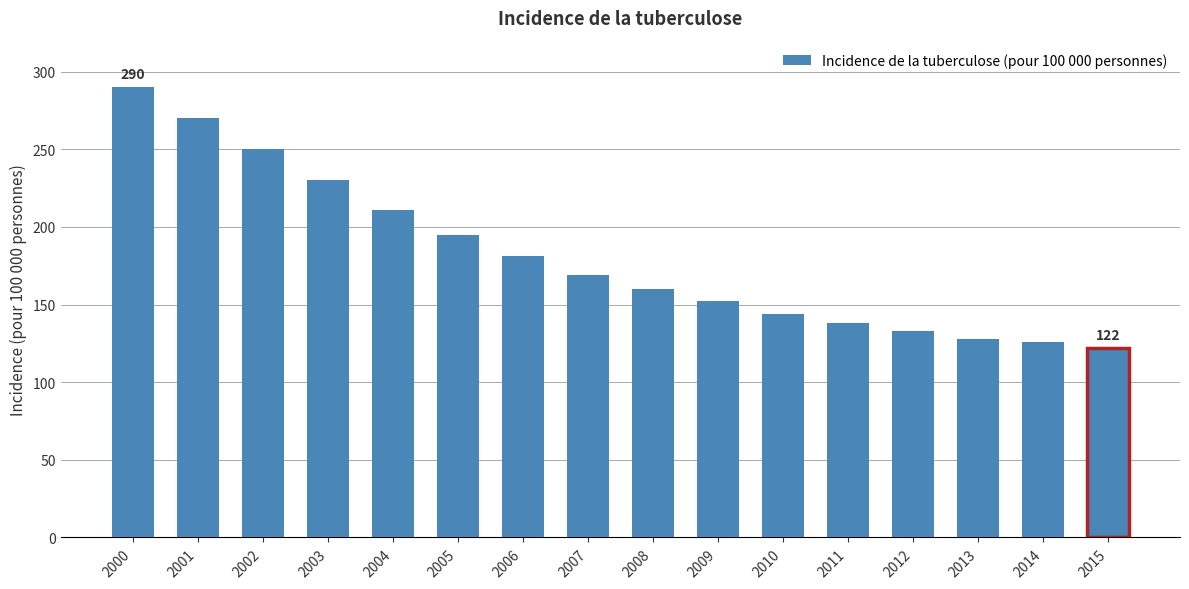

What is the value of the 10th bar from the left?

152